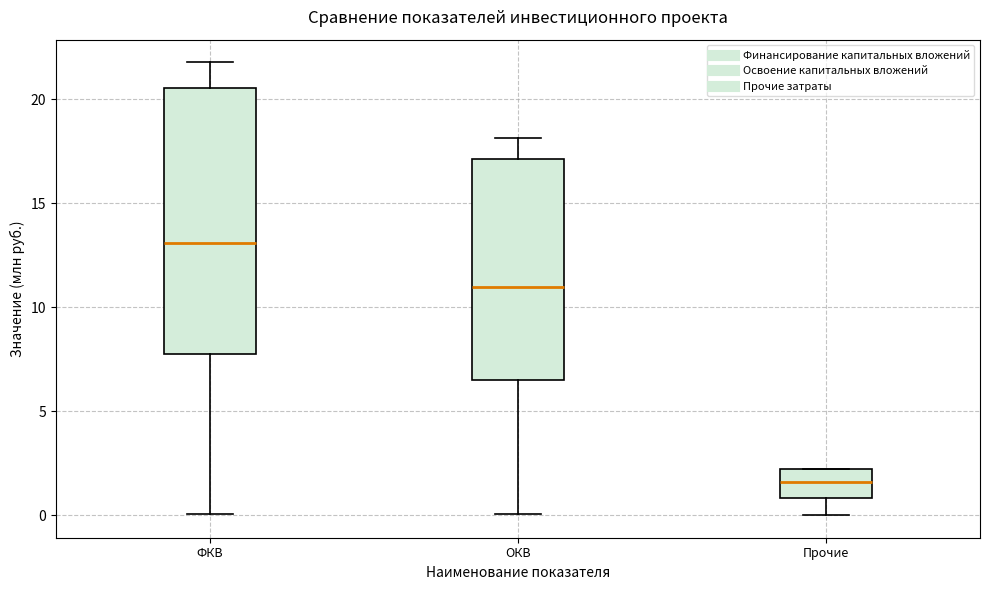

Reading left to right, read every box against the y-axis: the position of its median line, the range the box covers, and the ends of its whiskers. The values are not printed on the chart, so give them approximately, as read against the axis.

ФКВ: median 13.0, box 8.0 to 20.5, whiskers 0.0 to 22.0
ОКВ: median 11.0, box 6.5 to 17.0, whiskers 0.0 to 18.0
Прочие: median 1.5, box 1.0 to 2.0, whiskers 0.0 to 2.0